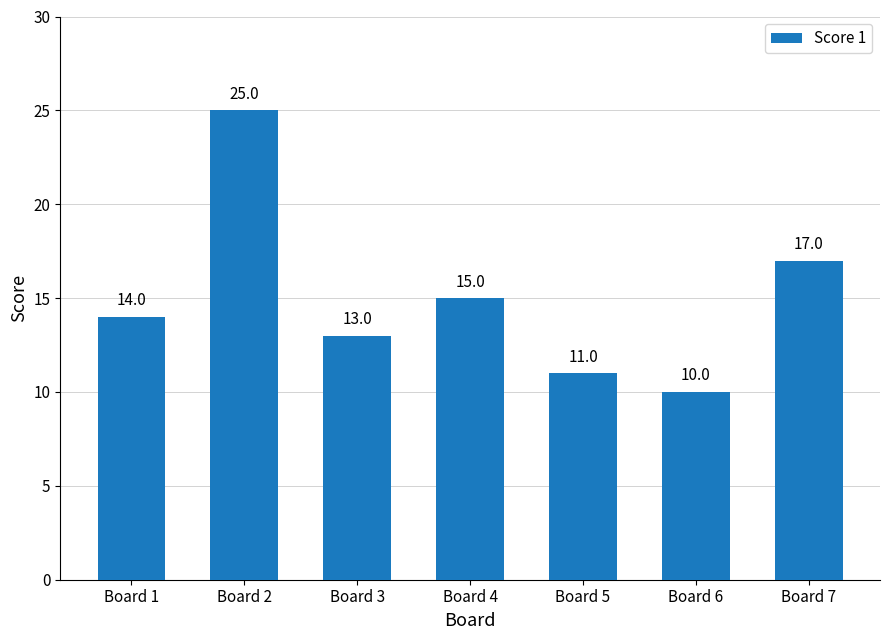

The chart shows a value of 17 at Board 6. True or false?

False